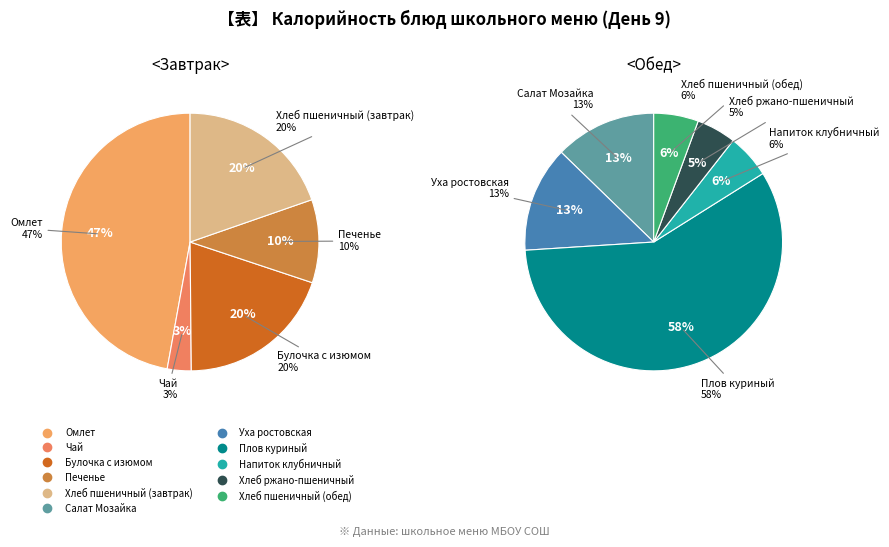

True or false: Напиток клубничный accounts for 11% of the total.

False